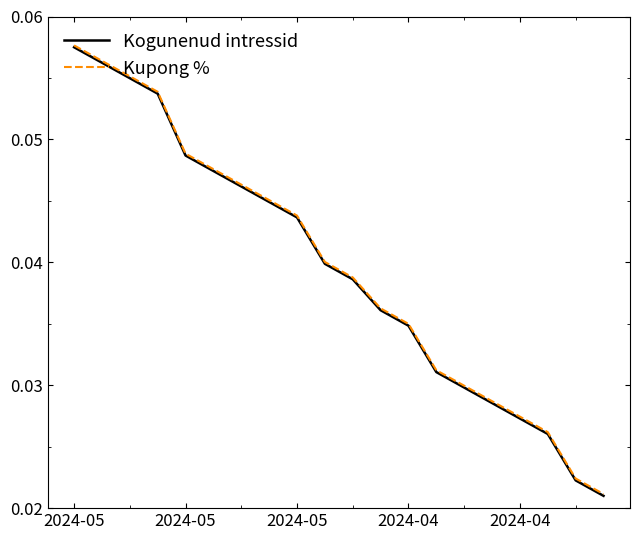

What are all the series names shown in the legend?

Kogunenud intressid, Kupong %